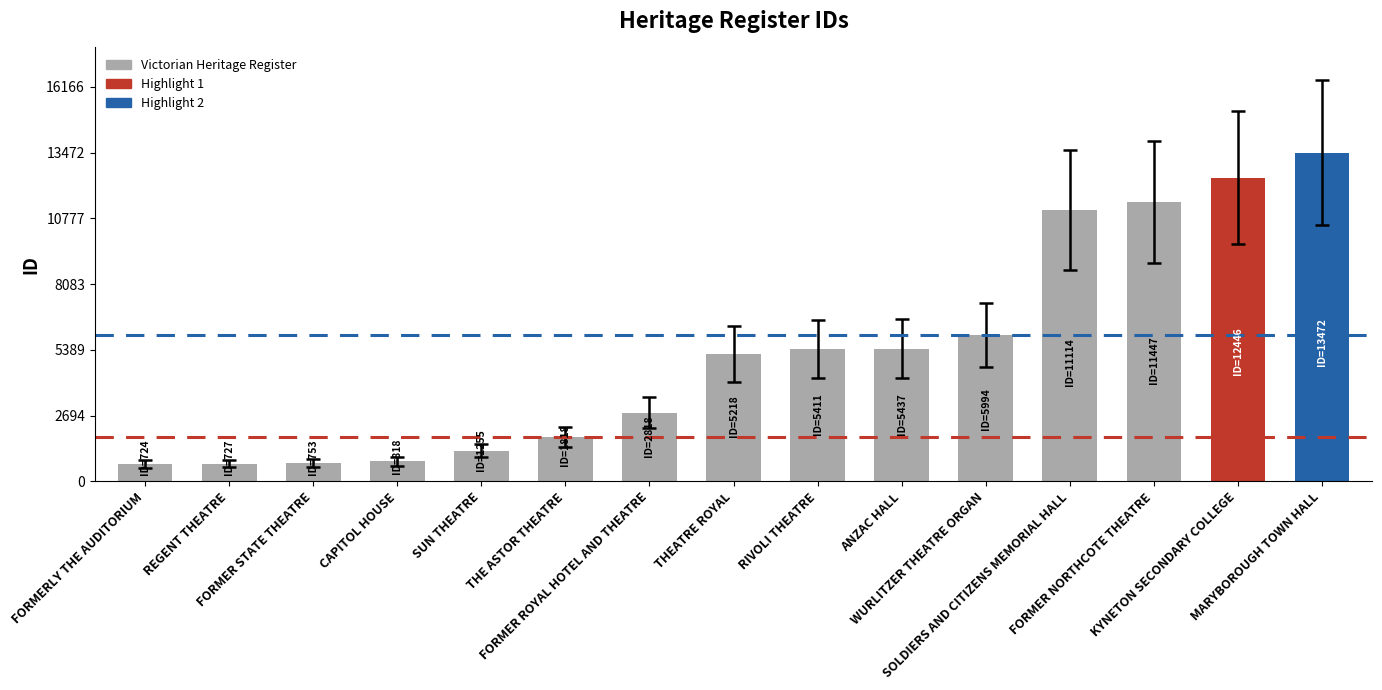

What is the value of the 3rd bar from the left?

753